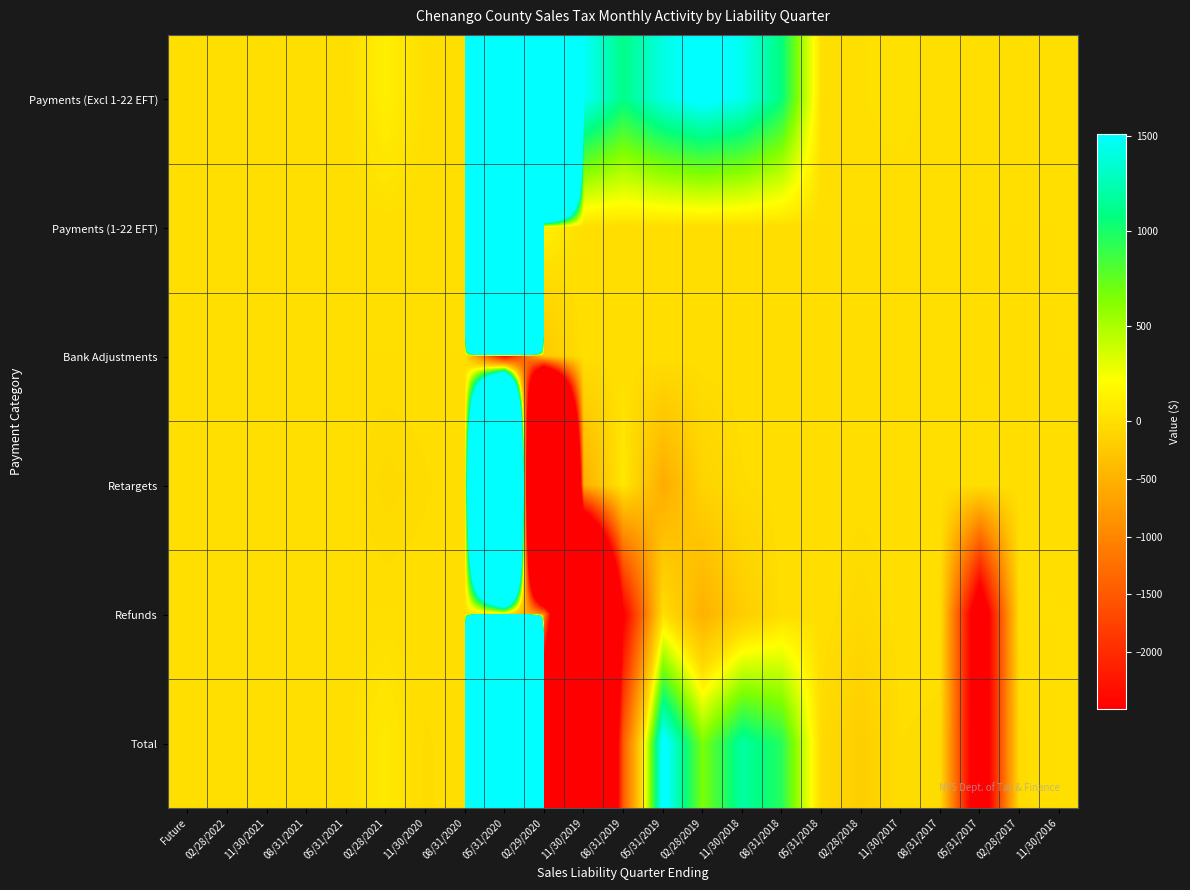

How many categories are shown in the chart?

23